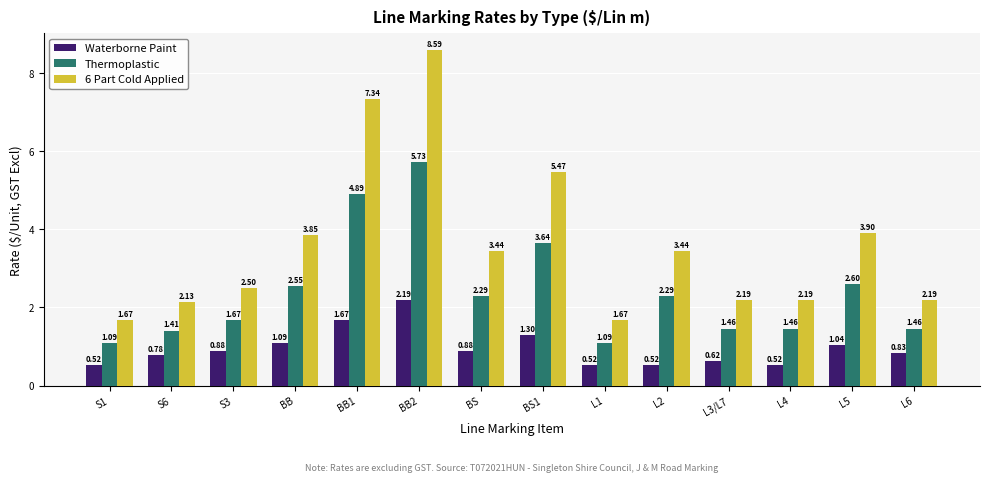

What is the difference between the Thermoplastic values at BB1 and BS1?

1.2